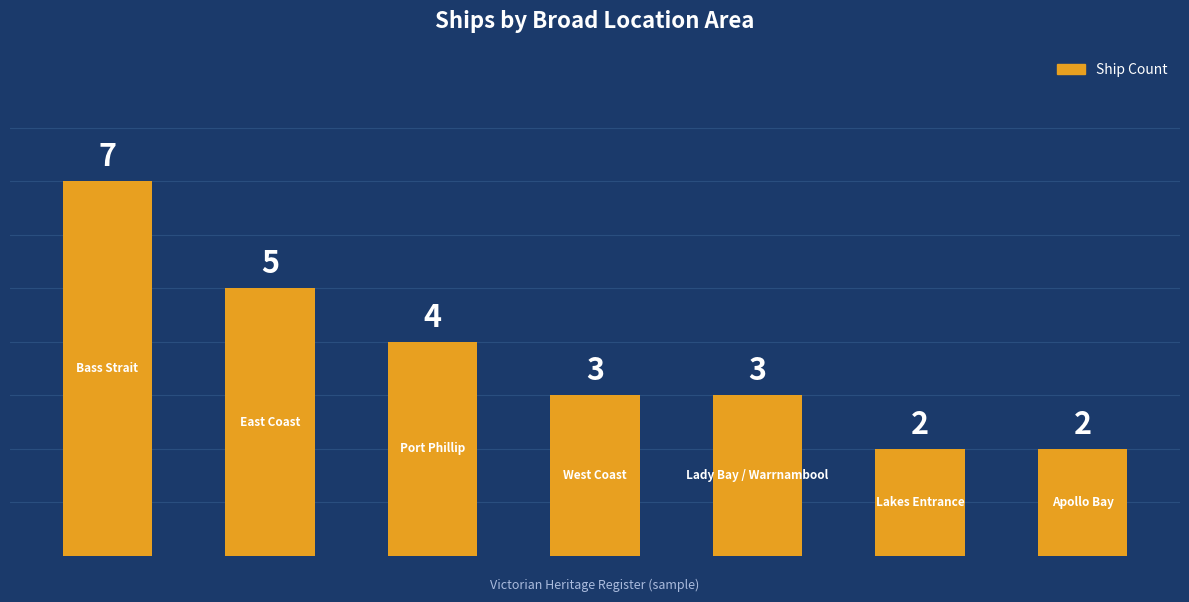

Count the values in the range 2 to 5.

6